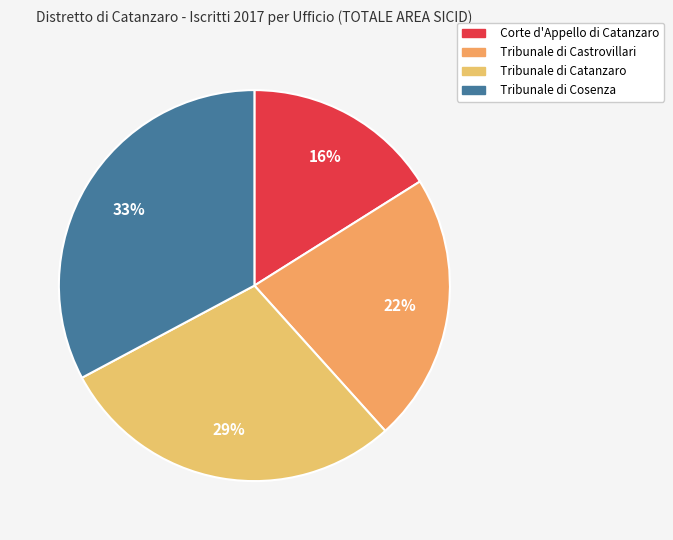

The Tribunale di Cosenza slice represents 33% of the pie. True or false?

True